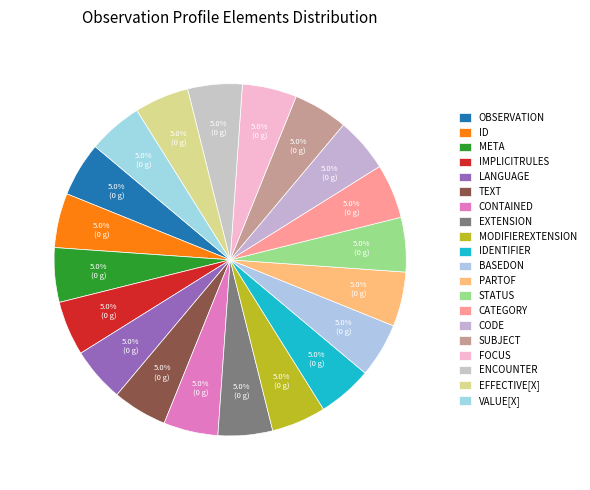

How many slices are in this pie chart?

20